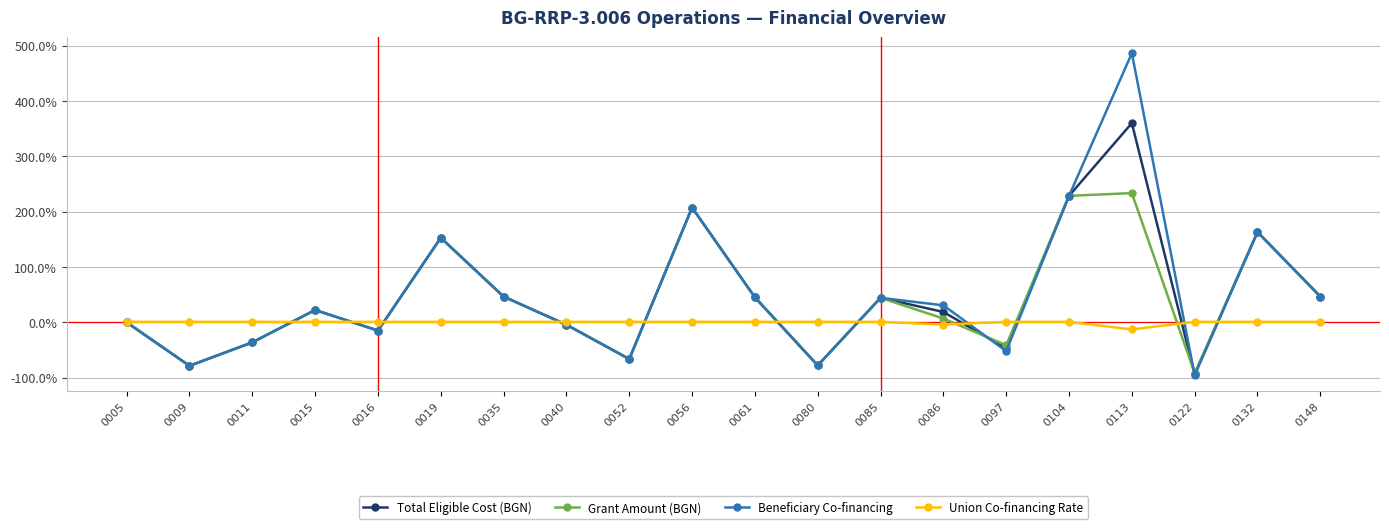

What is the maximum value shown in the chart?

486.3